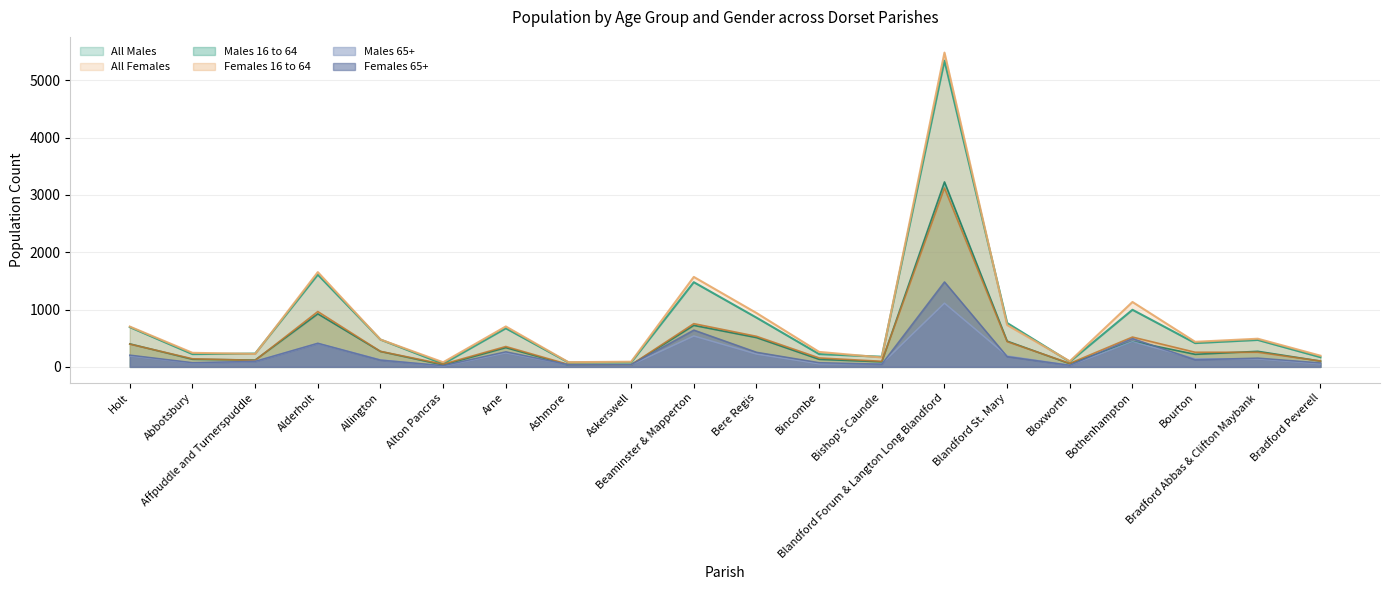

Reading right to left, what are all the values shown in this chart?

All Males: 169	470	415	996	90	766	5342	177	223	859	1477	77	77	673	53	476	1609	232	223	693
All Females: 195	491	437	1132	98	730	5482	164	261	940	1569	90	82	705	80	477	1653	226	245	703
Males 16 to 64: 101	271	219	444	55	449	3226	88	132	511	724	34	33	336	34	269	925	119	133	401
Females 16 to 64: 102	255	255	520	61	440	3119	97	156	533	754	36	42	355	47	270	965	114	141	397
Males 65+: 55	139	142	441	26	191	1111	54	54	224	539	35	36	245	13	122	409	95	67	192
Females 65+: 69	153	124	494	28	179	1482	47	73	255	642	40	38	263	21	118	412	96	73	205